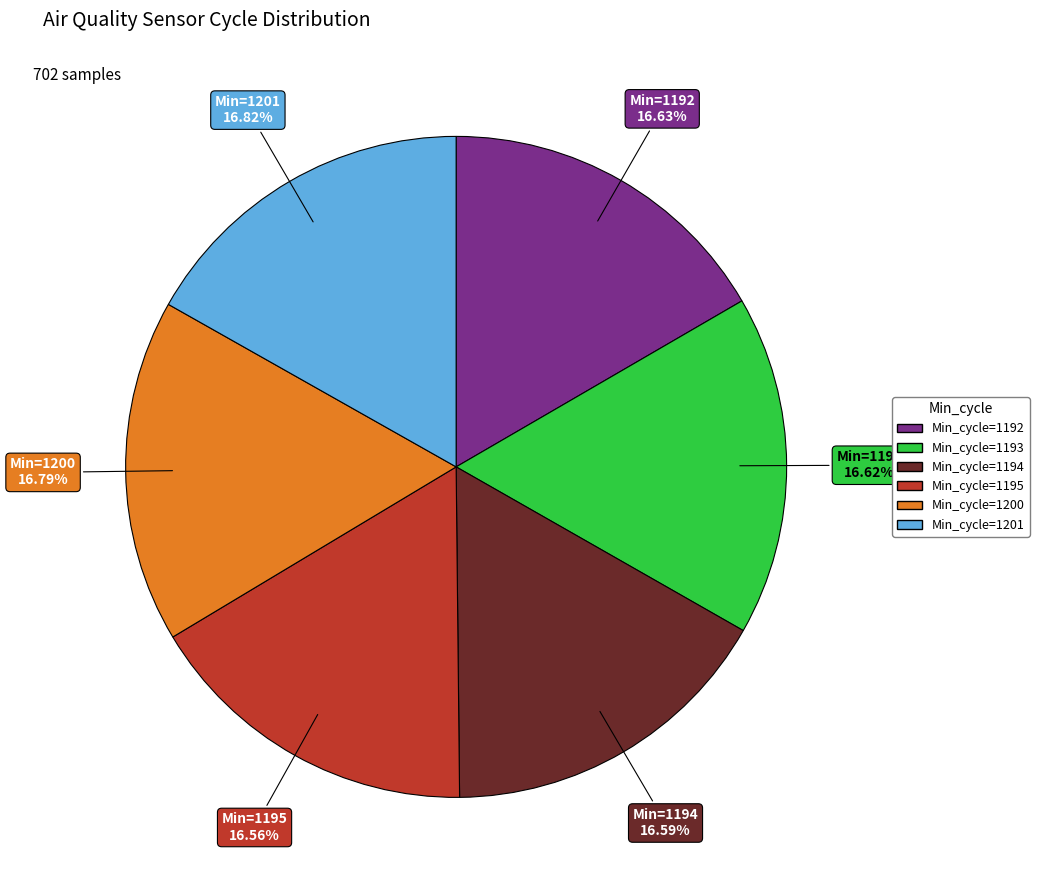

Is there any slice that represents more than half of the pie?

No